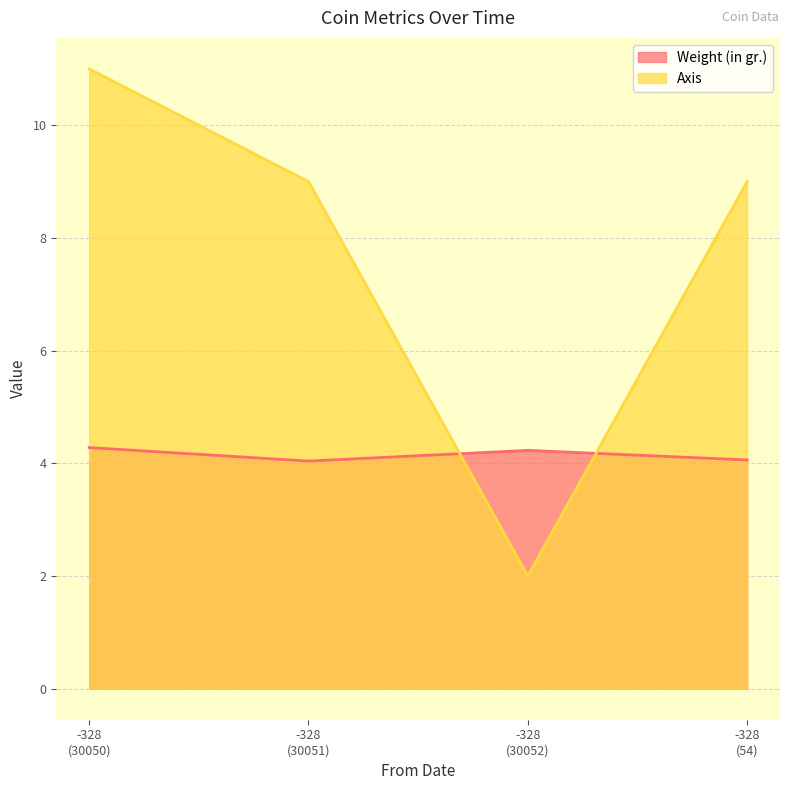

Rank the series by their maximum value, from highest to lowest.

Axis, Weight (in gr.)